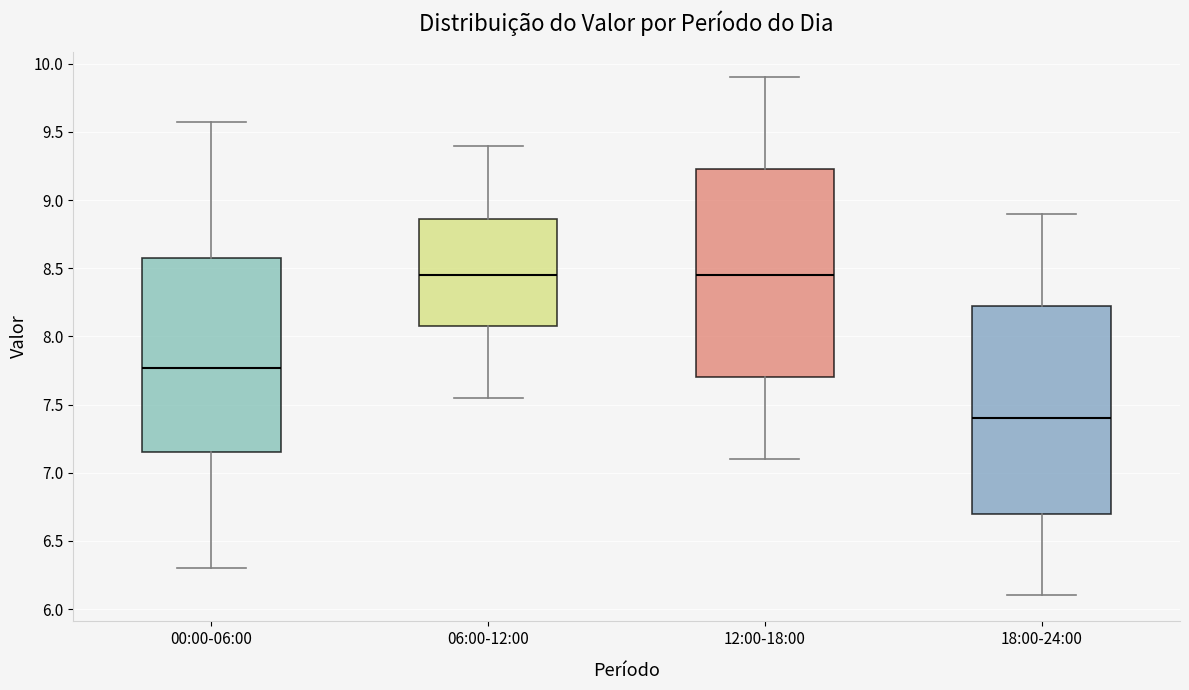

Reading left to right, read every box against the y-axis: the position of its median line, the range the box covers, and the ends of its whiskers. The values are not printed on the chart, so give them approximately, as read against the axis.

00:00-06:00: median 7.75, box 7.15 to 8.60, whiskers 6.30 to 9.55
06:00-12:00: median 8.45, box 8.10 to 8.85, whiskers 7.55 to 9.40
12:00-18:00: median 8.45, box 7.70 to 9.25, whiskers 7.10 to 9.90
18:00-24:00: median 7.40, box 6.70 to 8.25, whiskers 6.10 to 8.90